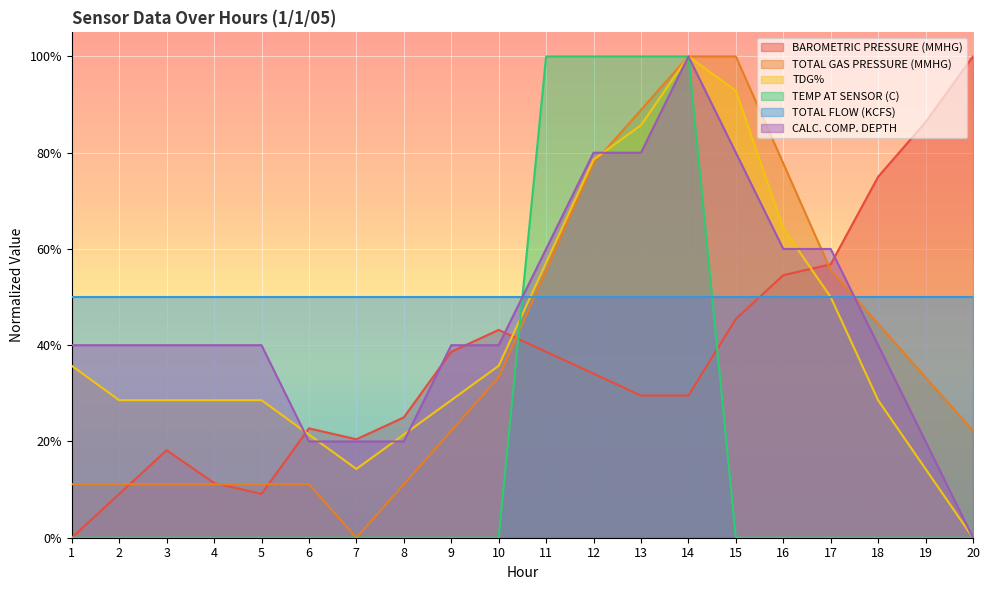

What is the average value of the TOTAL GAS PRESSURE (MMHG) series?

0.4